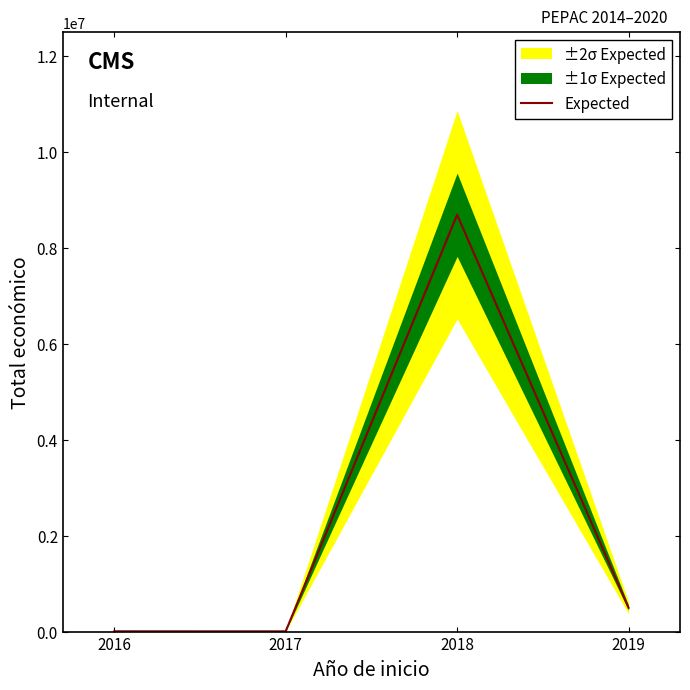

List the labels in order of value, smallest first.

2017, 2016, 2019, 2018